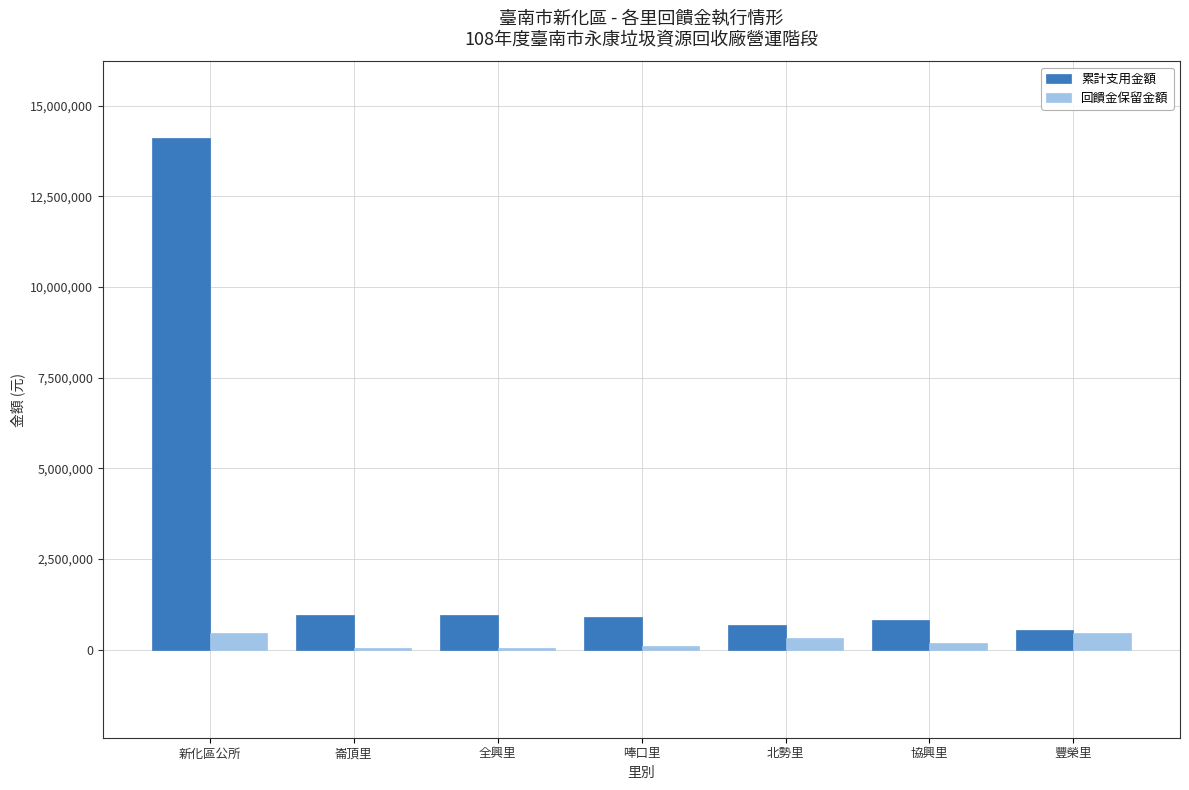

What is the average value of the 累計支用金額 series?

2706680